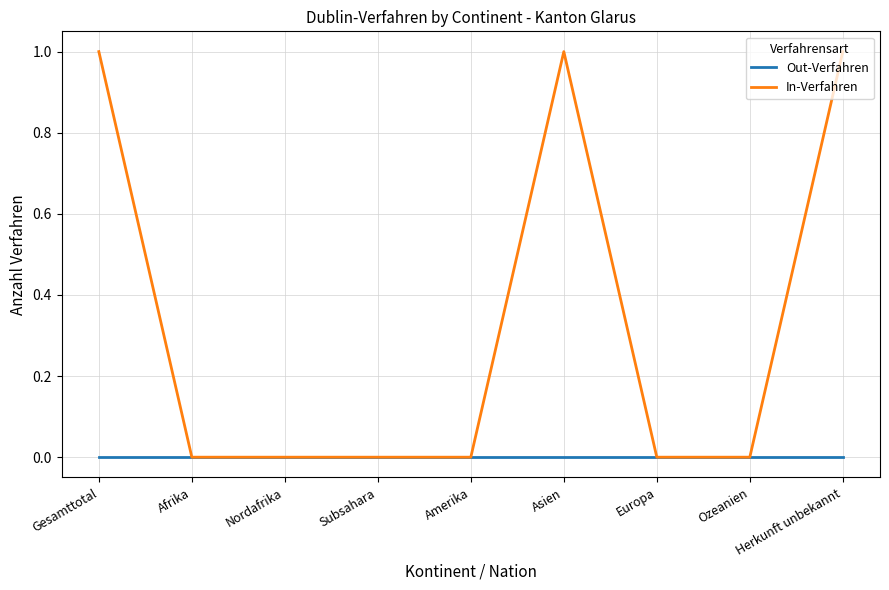

What position from the right is Asien?

4